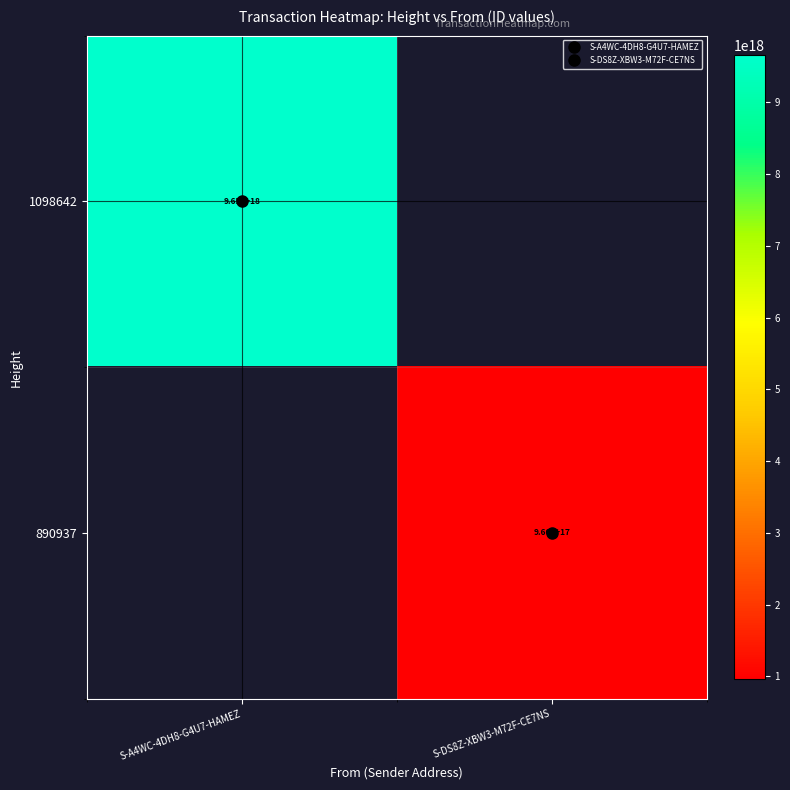

At S-A4WC-4DH8-G4U7-HAMEZ, list the series in order from largest to smallest.

1098642, 890937